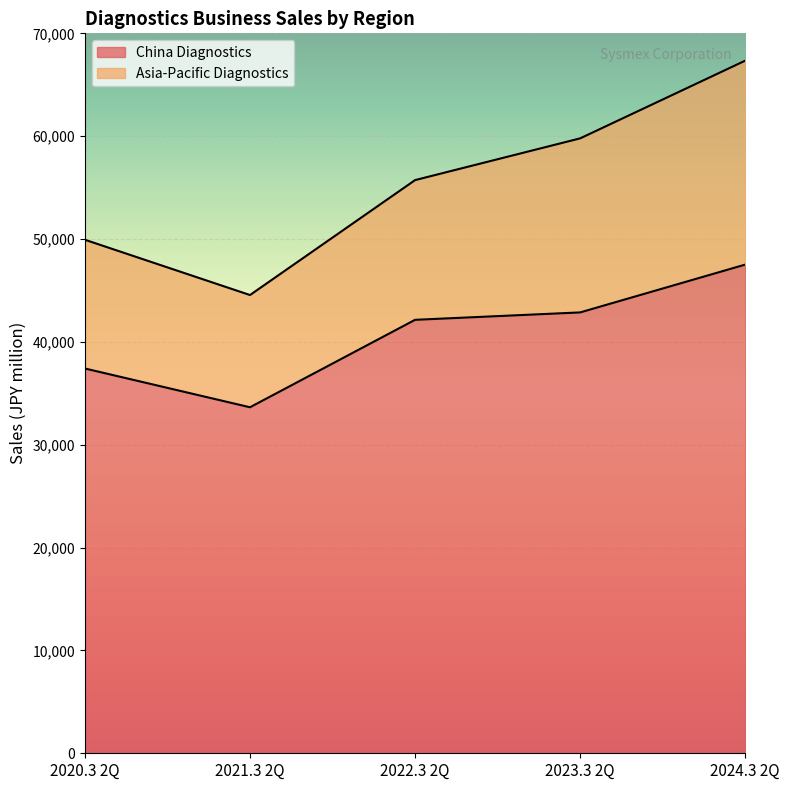

The value of China Diagnostics at 2023.3 2Q is 42865. True or false?

True